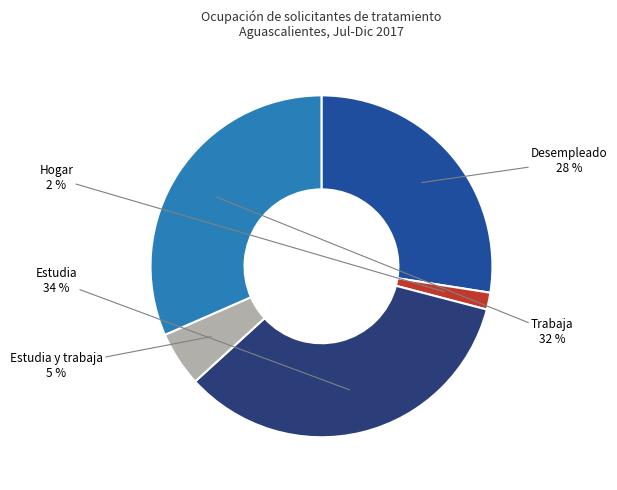

Which category has the smallest portion of the pie?

Hogar